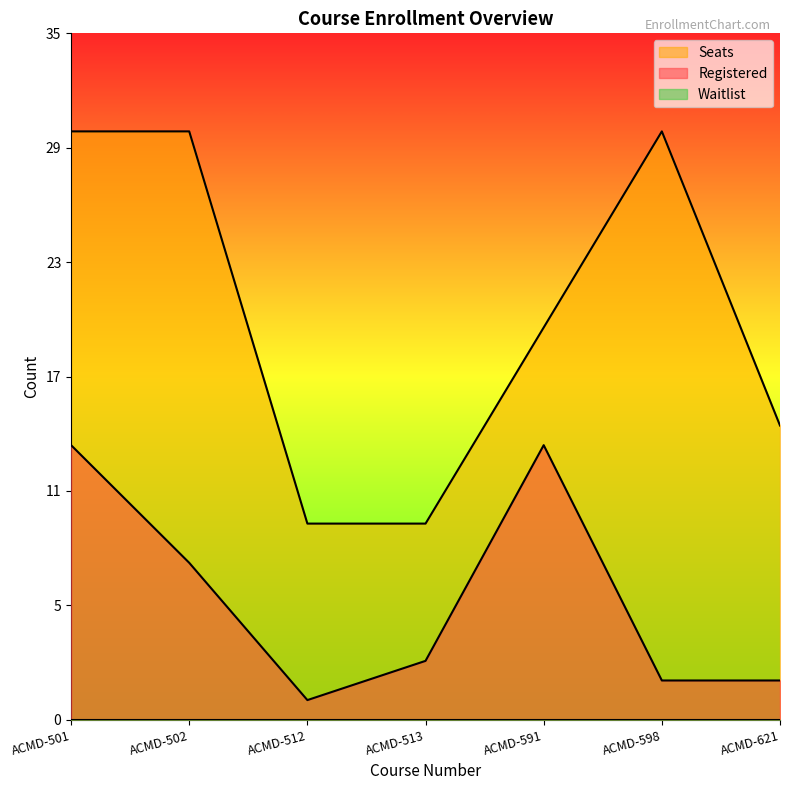

How many lines are shown in the chart?

2